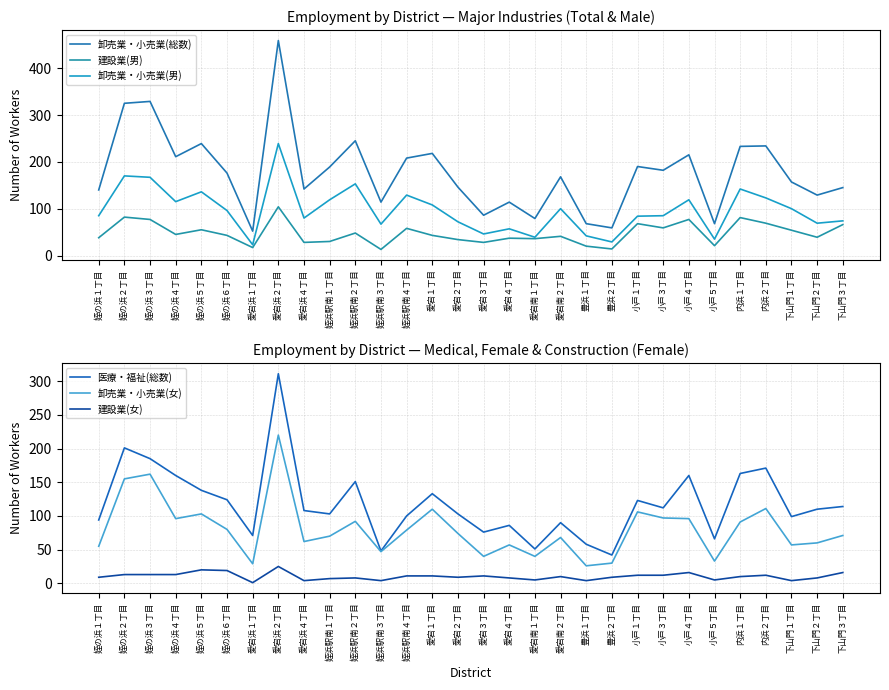

How many data points does each series have?

30